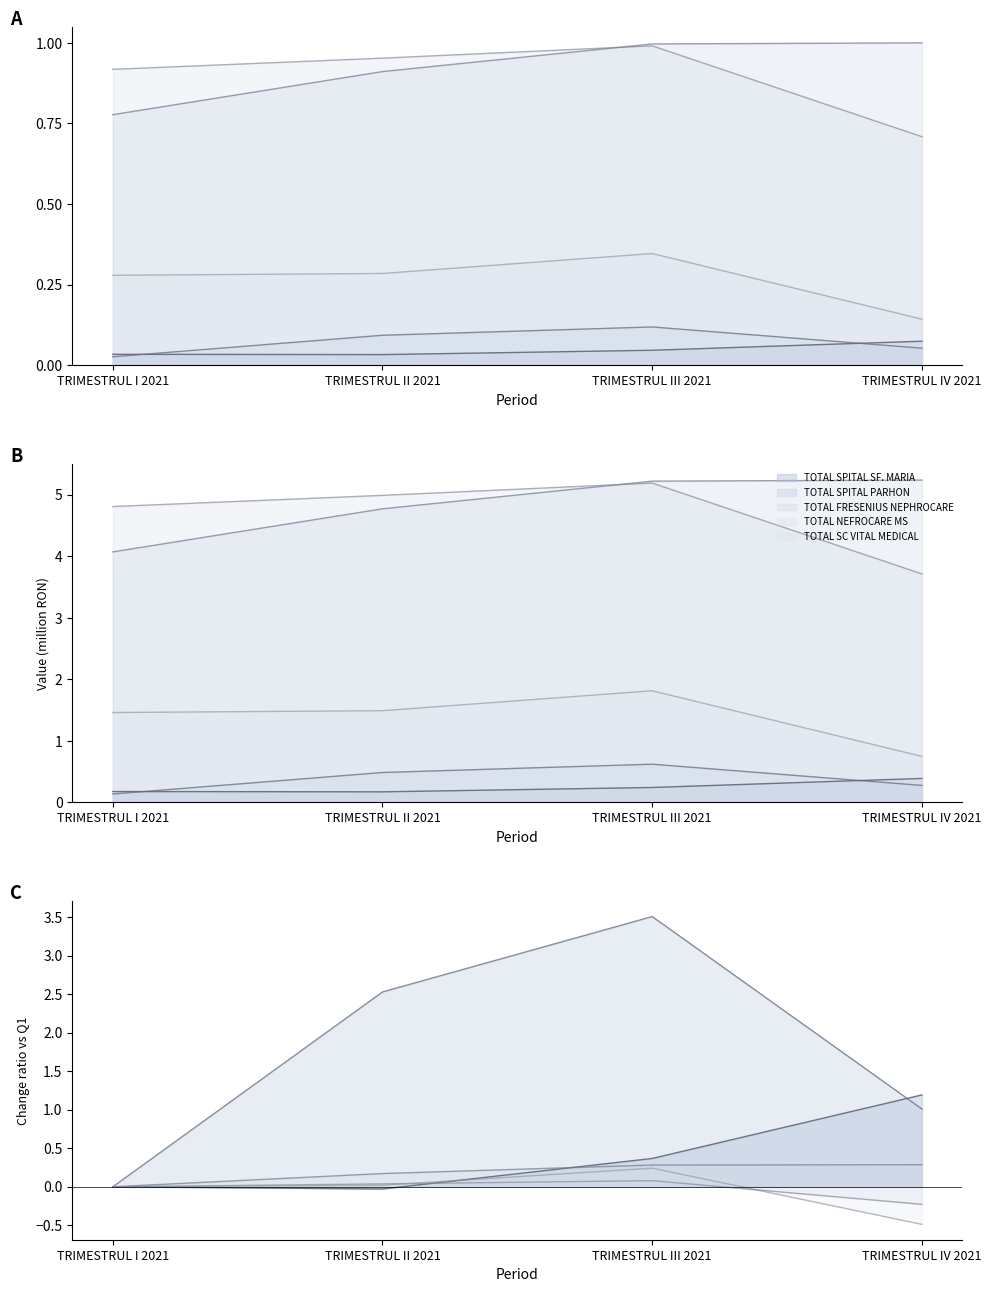

Rank the series by their maximum value, from lowest to highest.

TOTAL SPITAL SF. MARIA, TOTAL NEFROCARE MS, TOTAL SPITAL PARHON, TOTAL SC VITAL MEDICAL, TOTAL FRESENIUS NEPHROCARE